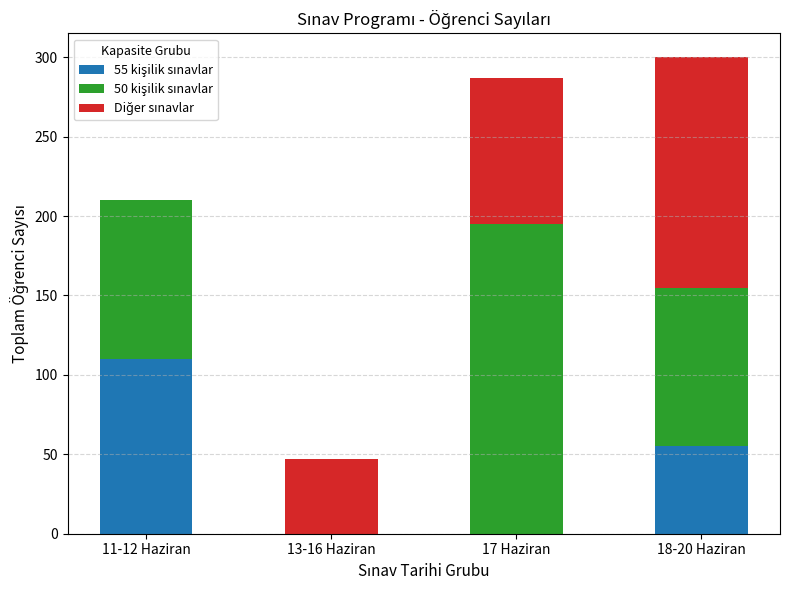

Does the chart contain stacked bars?

Yes